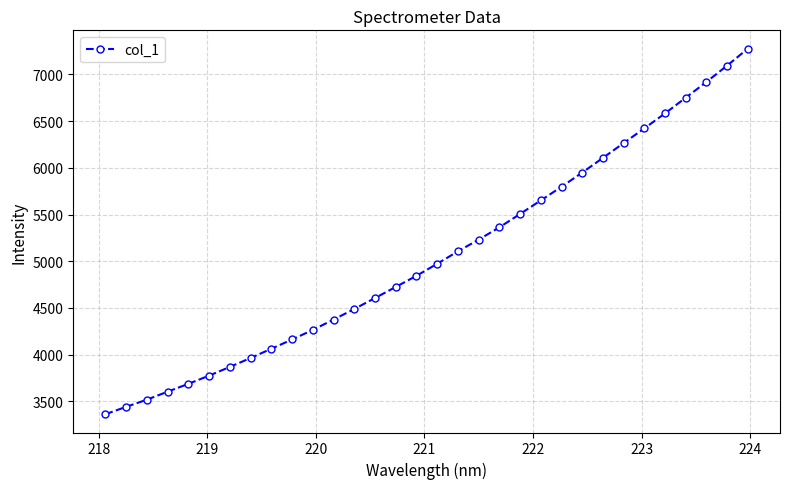

What is the value of the 25th point from the left?

6107.1